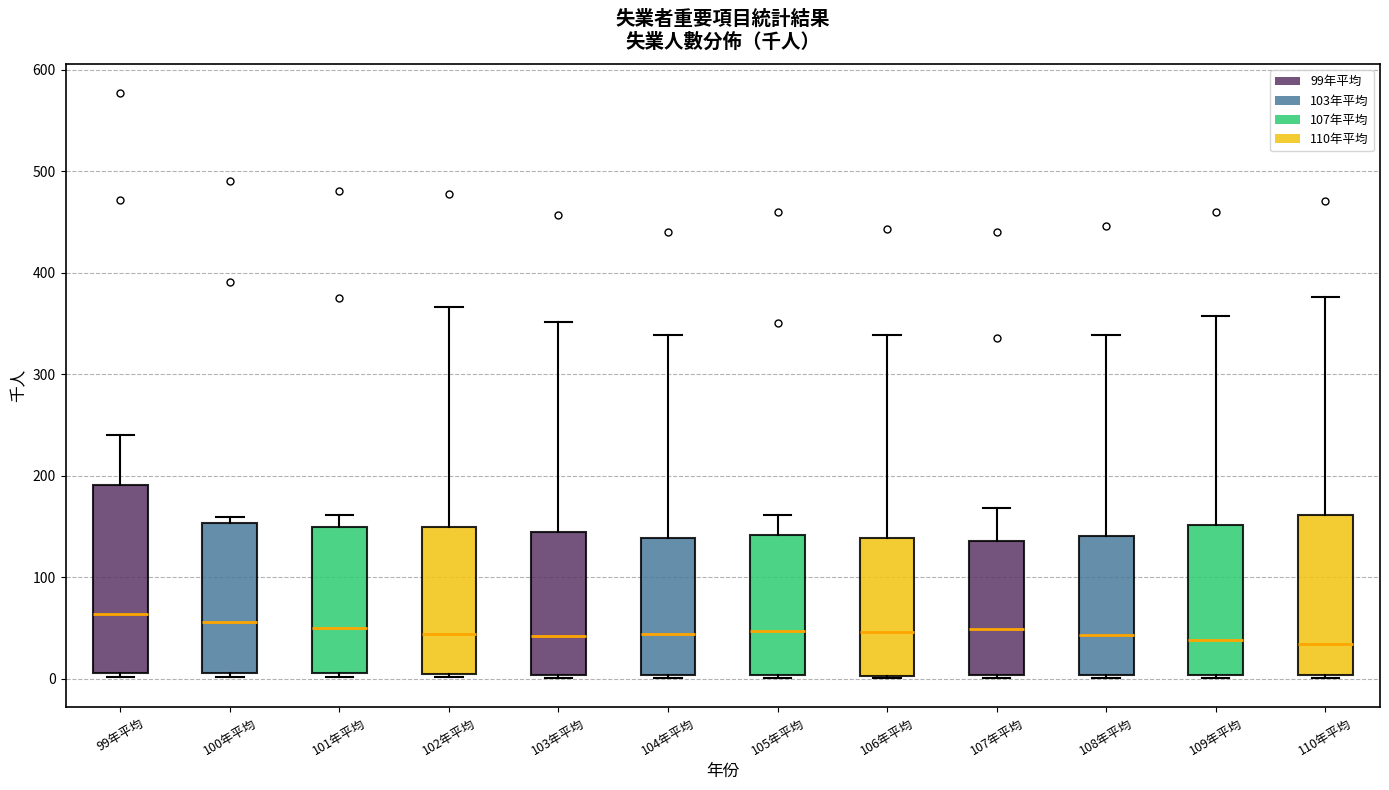

Where is the upper edge of the box for 108年平均 on the y-axis? The values are not printed on the chart, so give them approximately, as read against the axis.

140